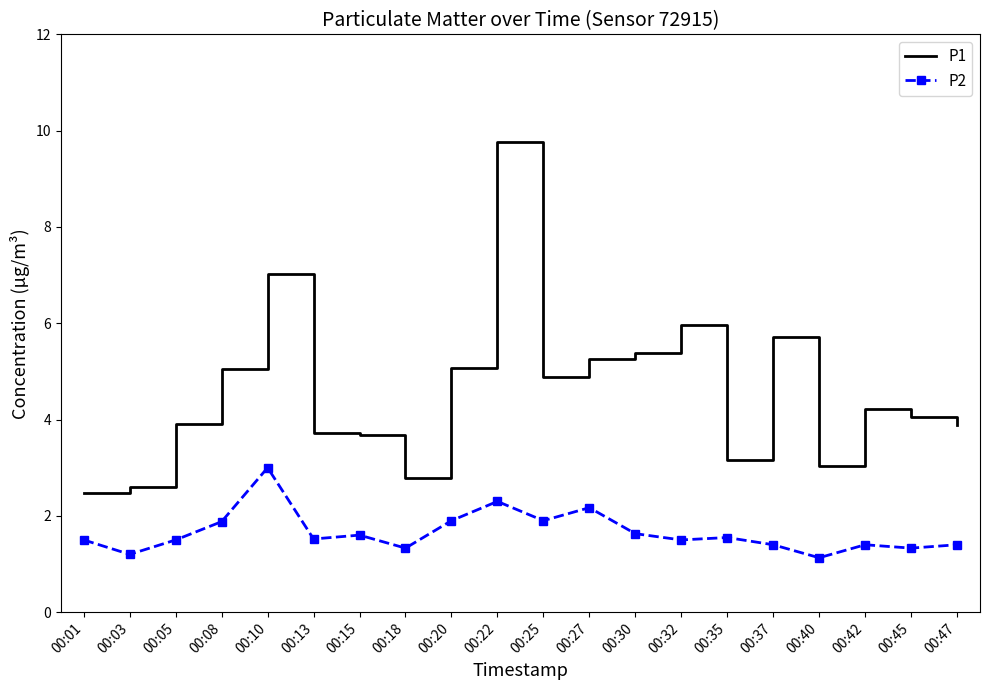

Which series changed the most between 00:05 and 00:20?

P1